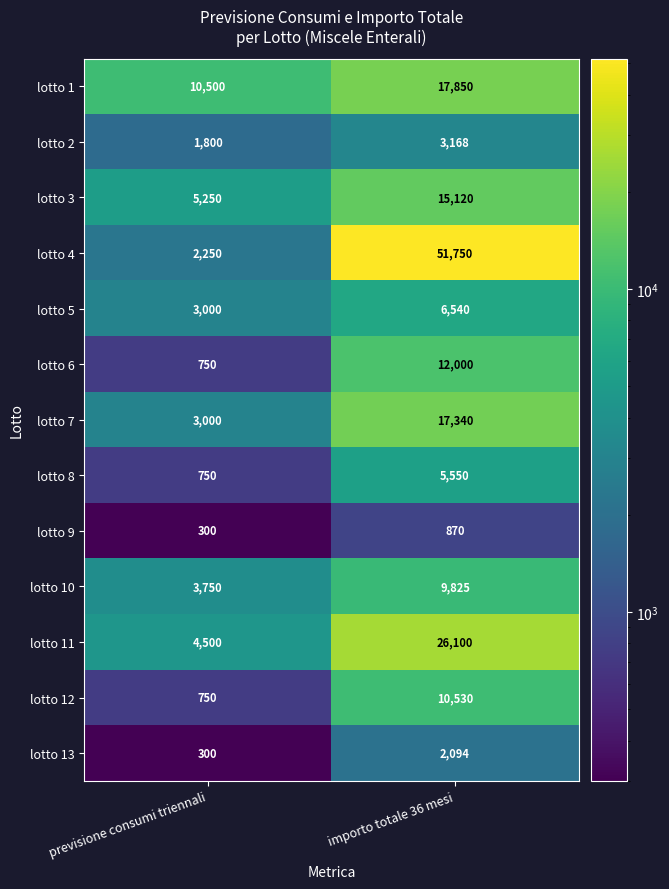

At how many categories does at least one series exceed 34626?

1